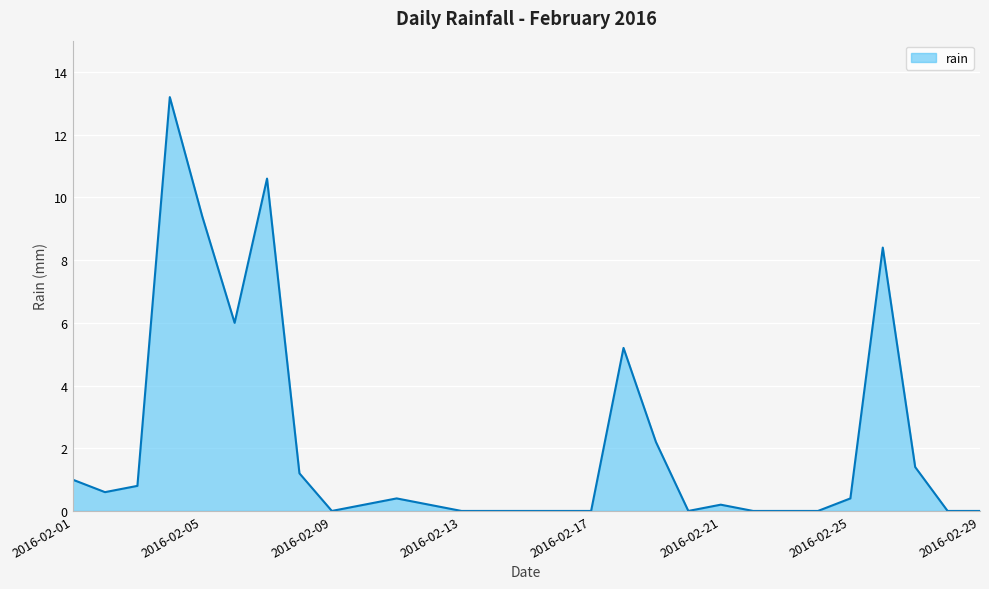

How many lines are shown in the chart?

1